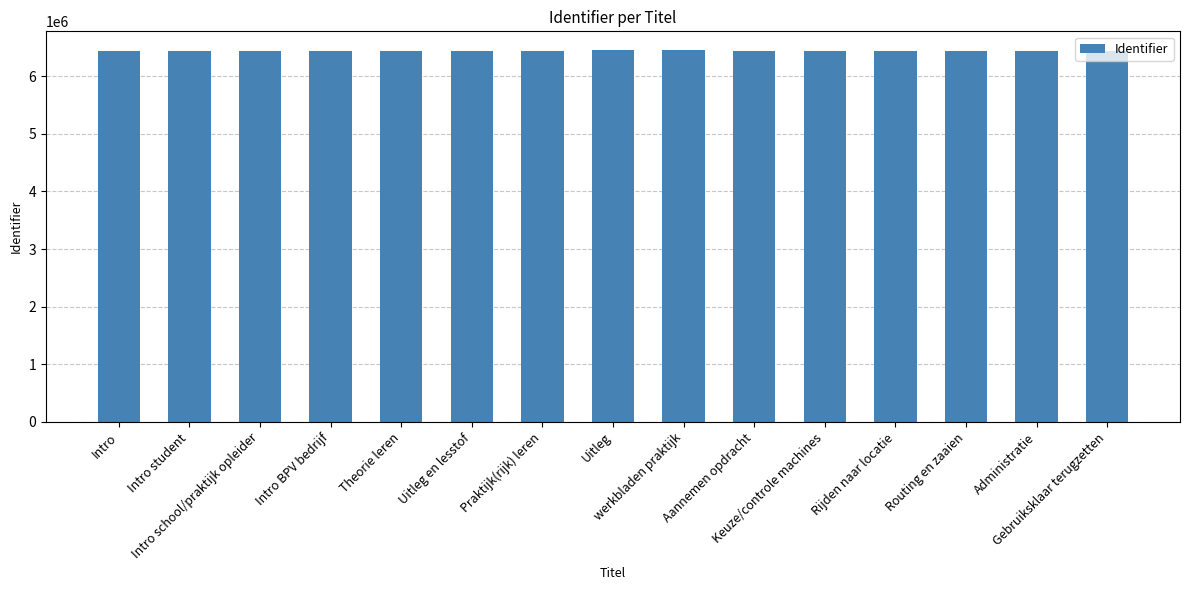

What is the sum of all values?

96689433